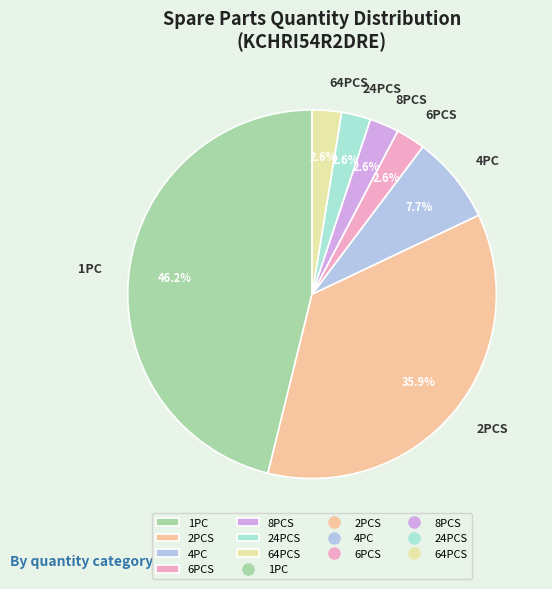

Does 6PCS account for over 50% of the chart?

No